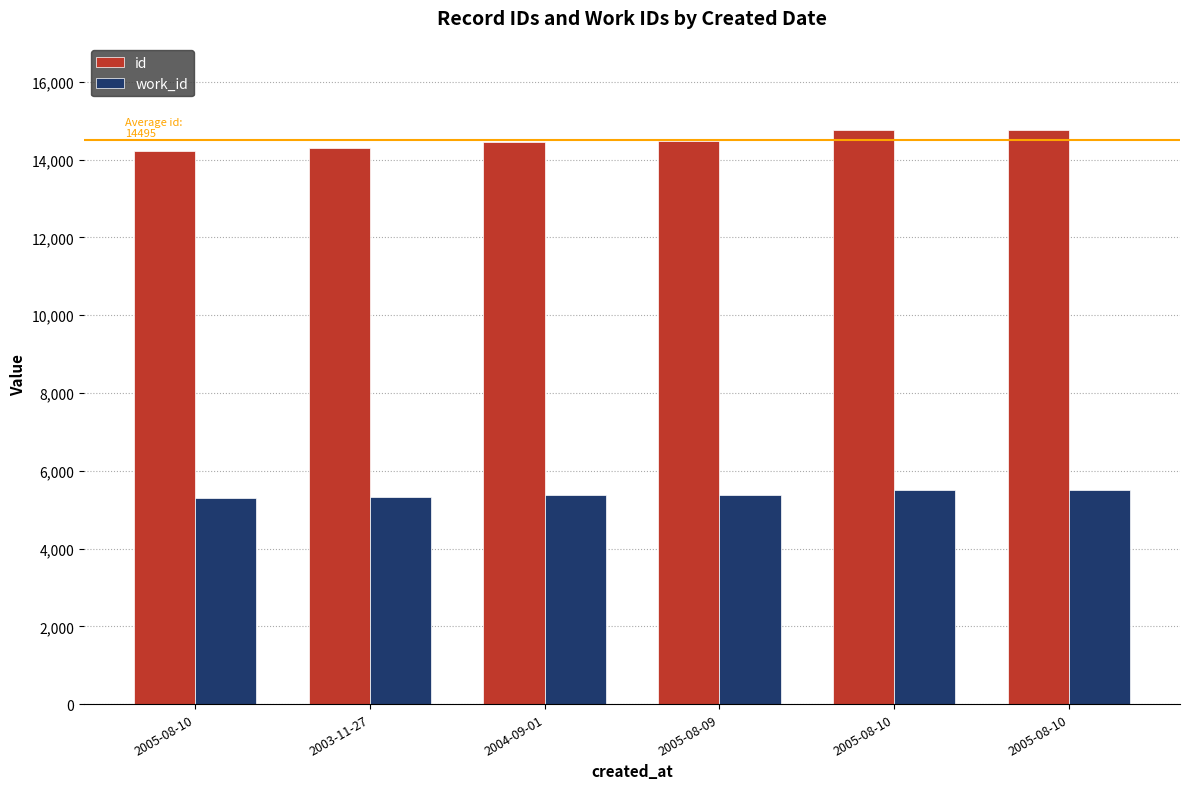

Between 2005-08-10 and 2005-08-10, which series saw the biggest shift?

id